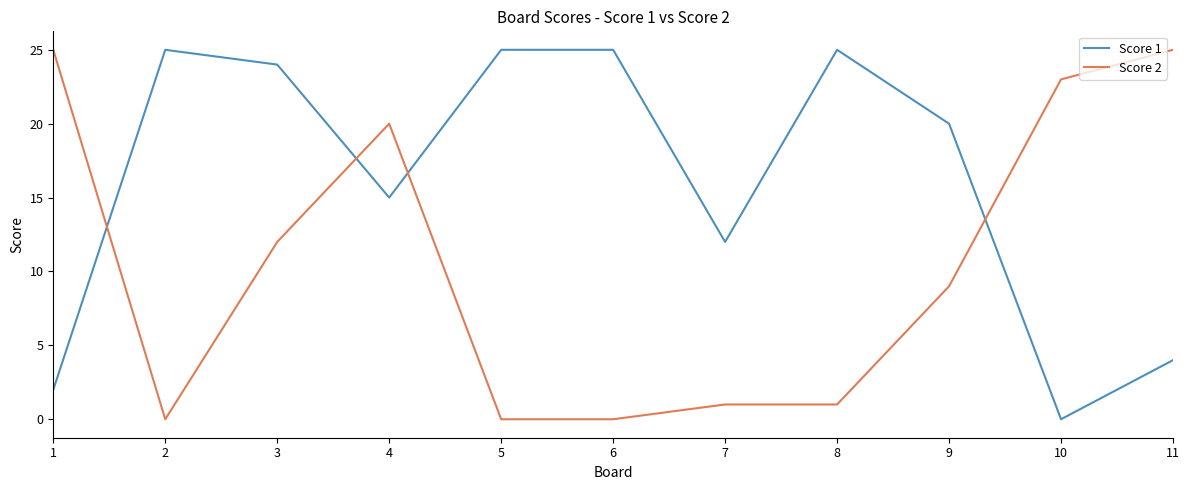

What is the highest value of the Score 1 series?

25